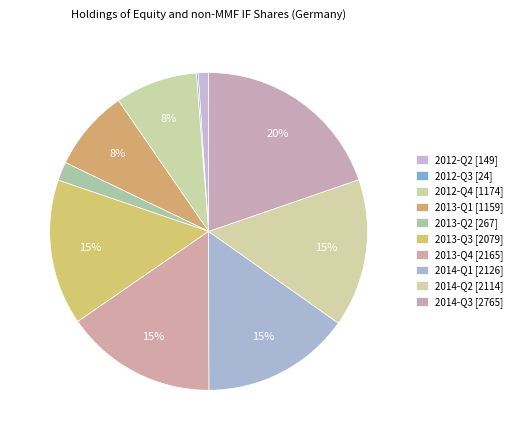

What portion of the pie excludes 2013-Q4?

84.6%